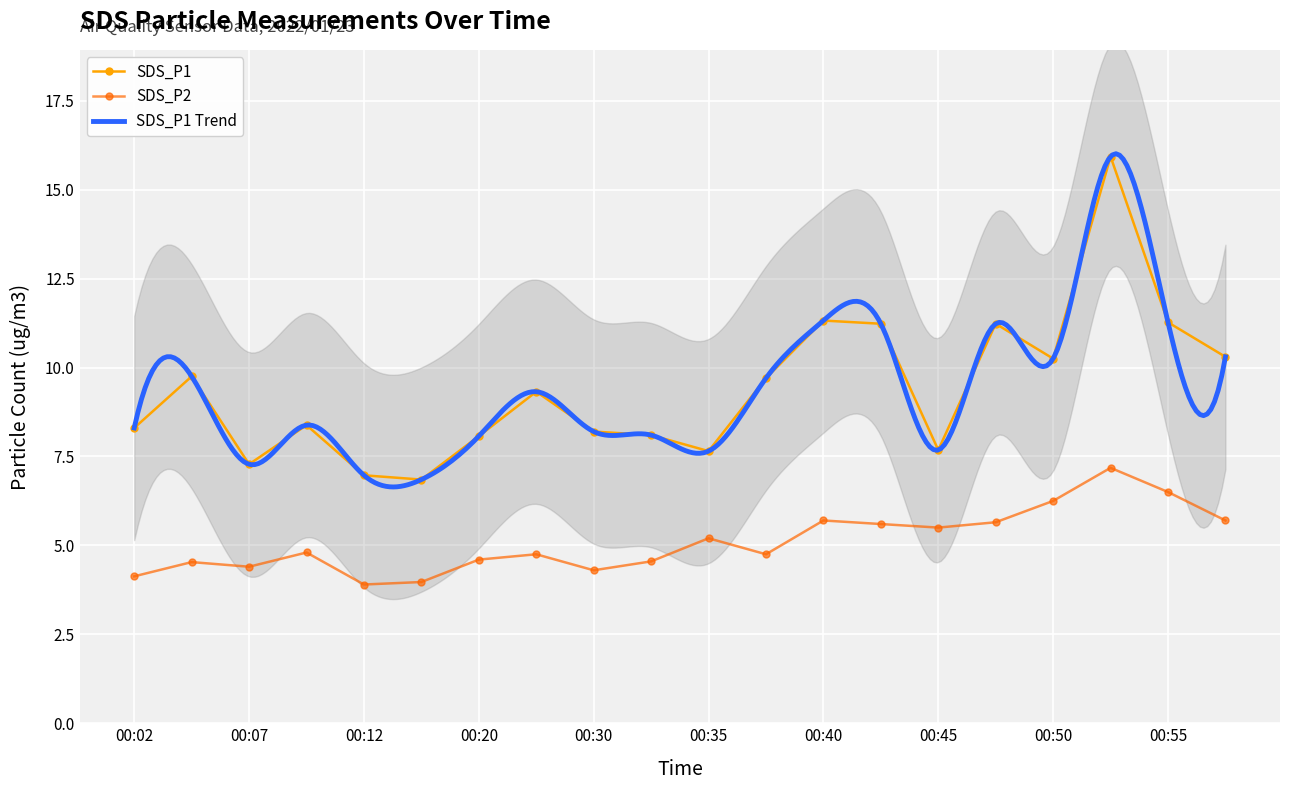

At 15, list the series in order from smallest to largest.

SDS_P2, SDS_P1